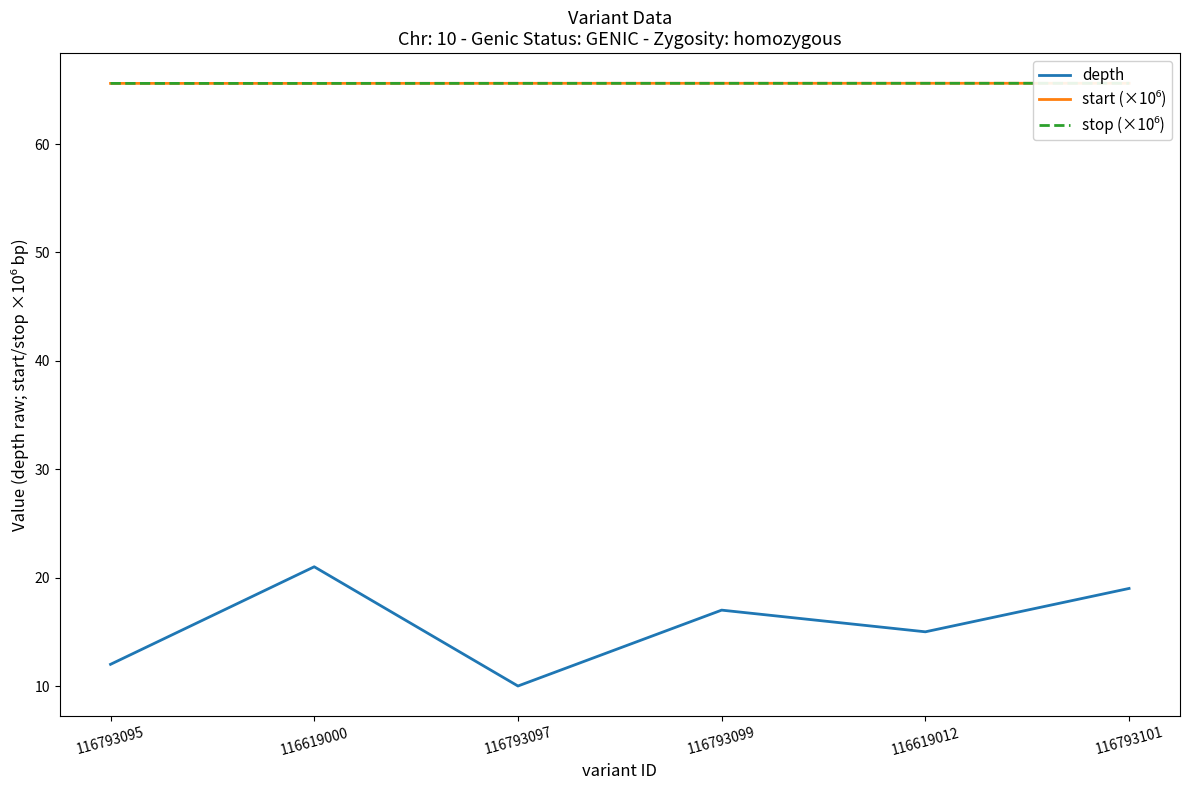

Rank the categories by start (×10⁶) value from lowest to highest.

116793095, 116619000, 116793097, 116793099, 116619012, 116793101